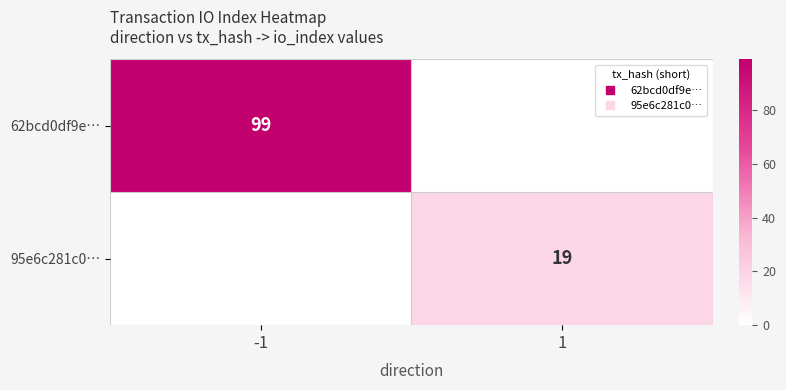

What is the sum of the 95e6c281c0… values at -1 and 1?

19